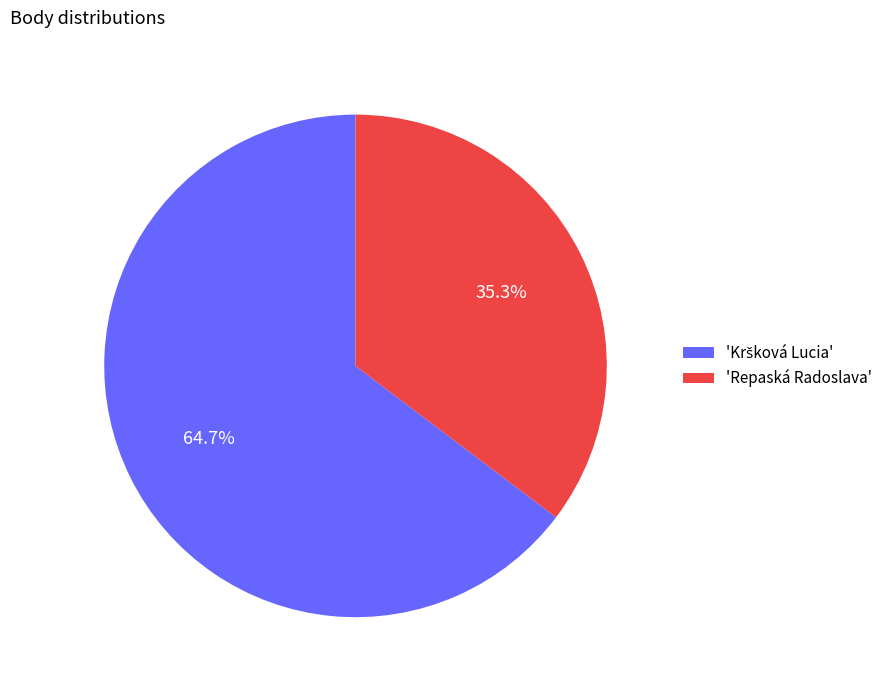

Which slice is the smallest?

'Repaská Radoslava'